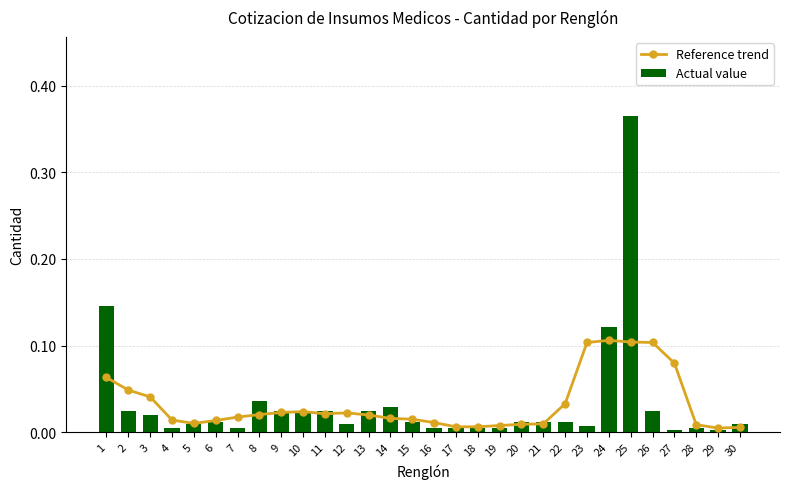

What are all the series names shown in the legend?

Reference trend, Actual value